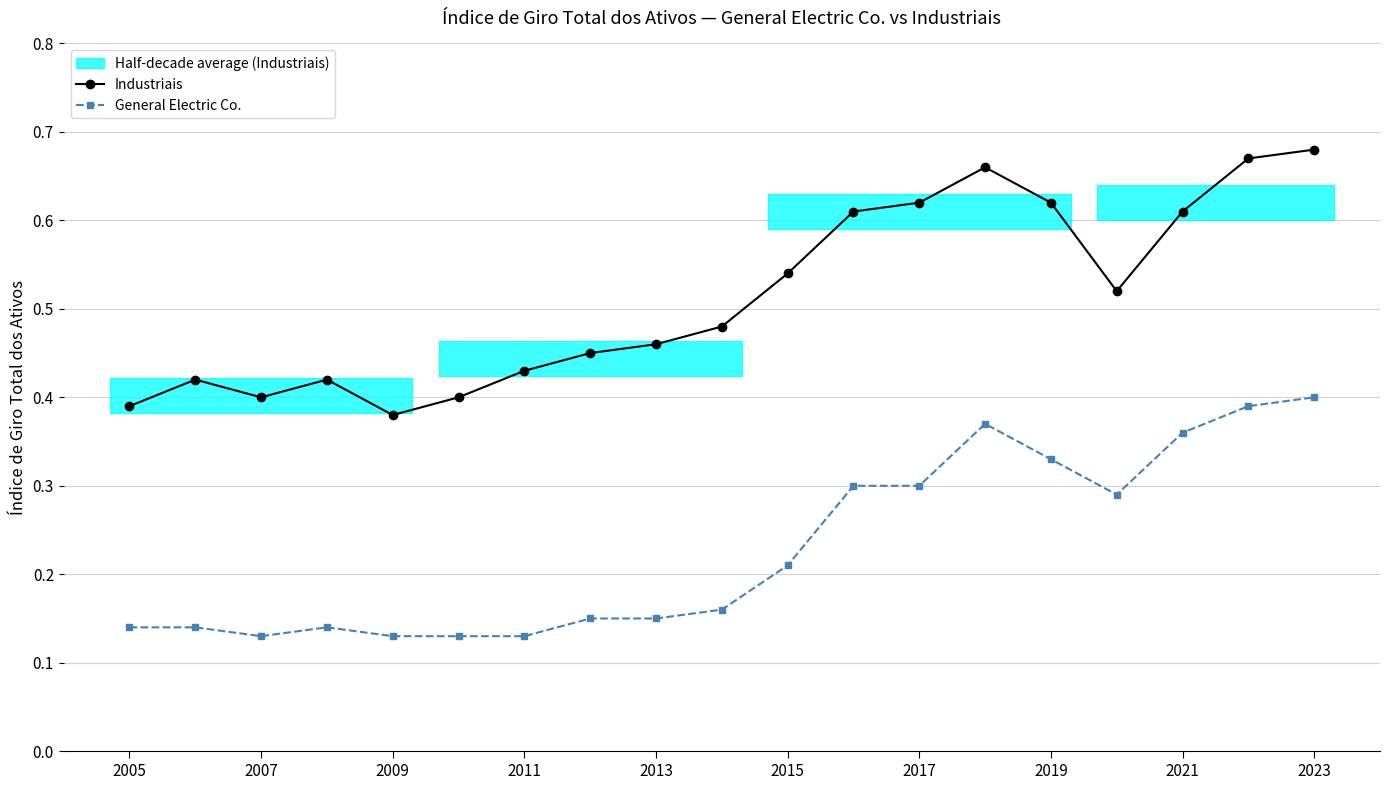

True or false: Industriais and General Electric Co. intersect in this chart.

False